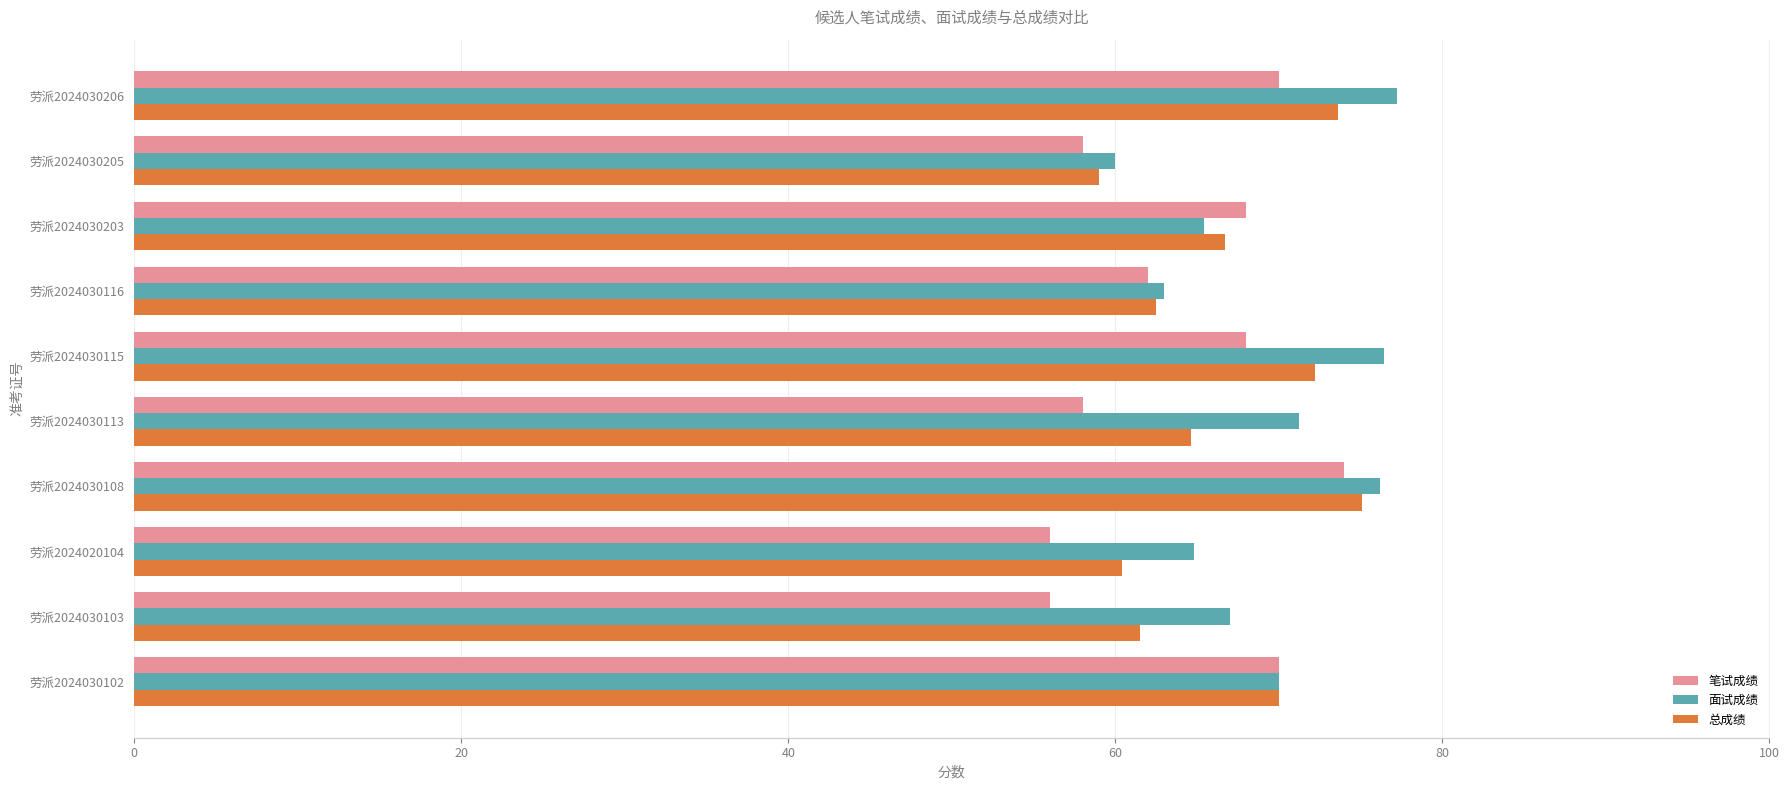

The value of 总成绩 at 劳派2024020104 is 32.1. True or false?

False